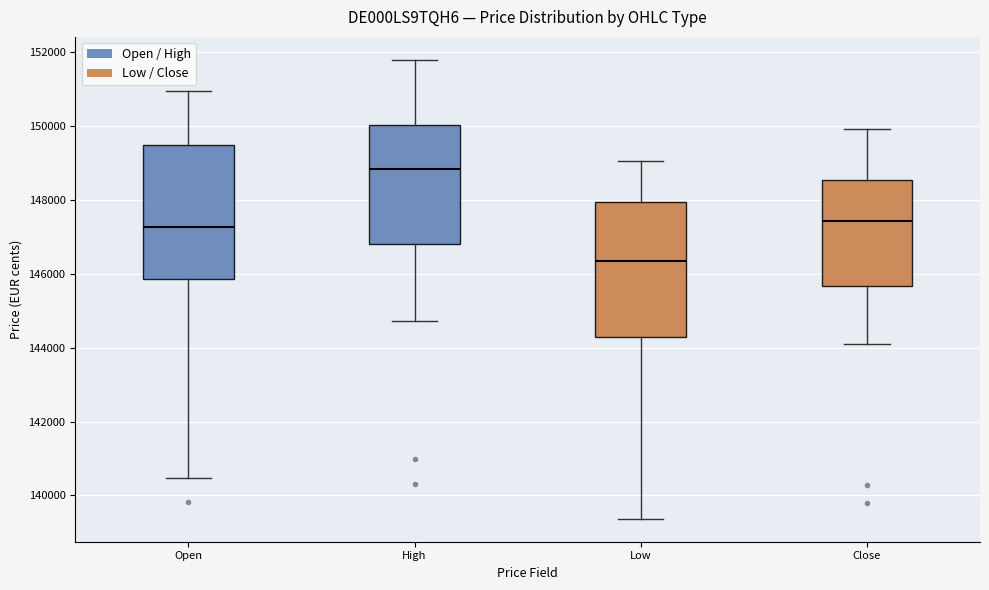

Where is the lower edge of the box for High on the y-axis? The values are not printed on the chart, so give them approximately, as read against the axis.

146800